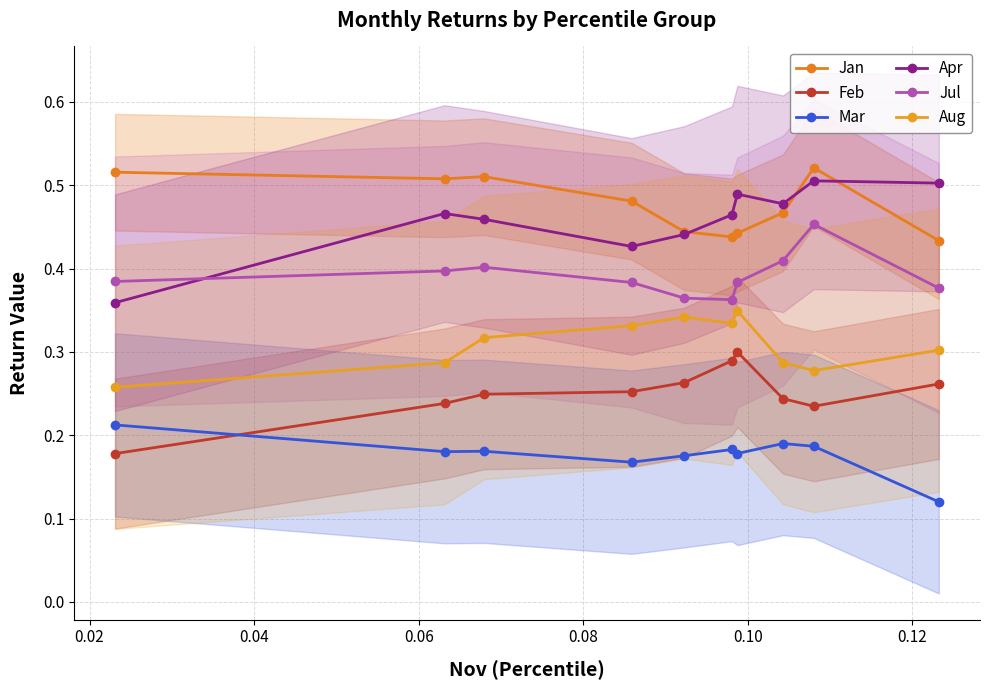

True or false: Aug and Mar cross at least once.

False